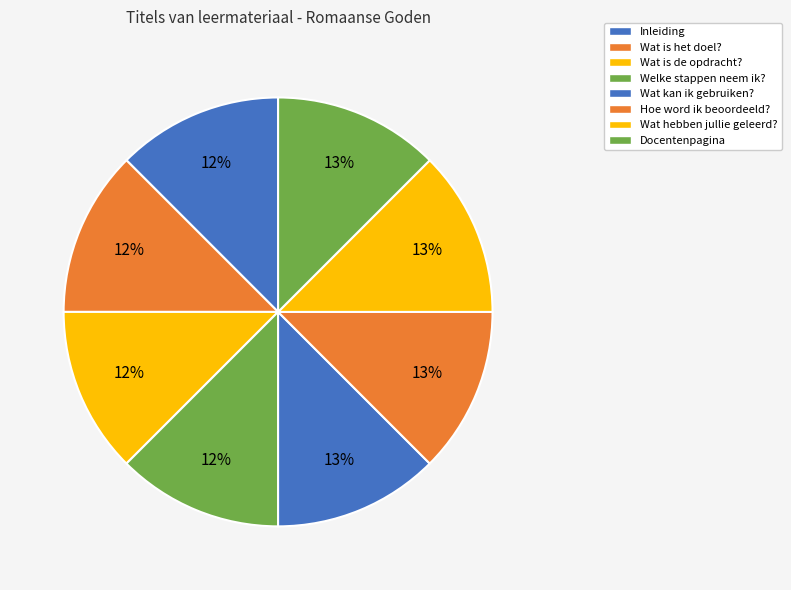

What percentage is the Wat kan ik gebruiken? slice, to the nearest percent?

13%